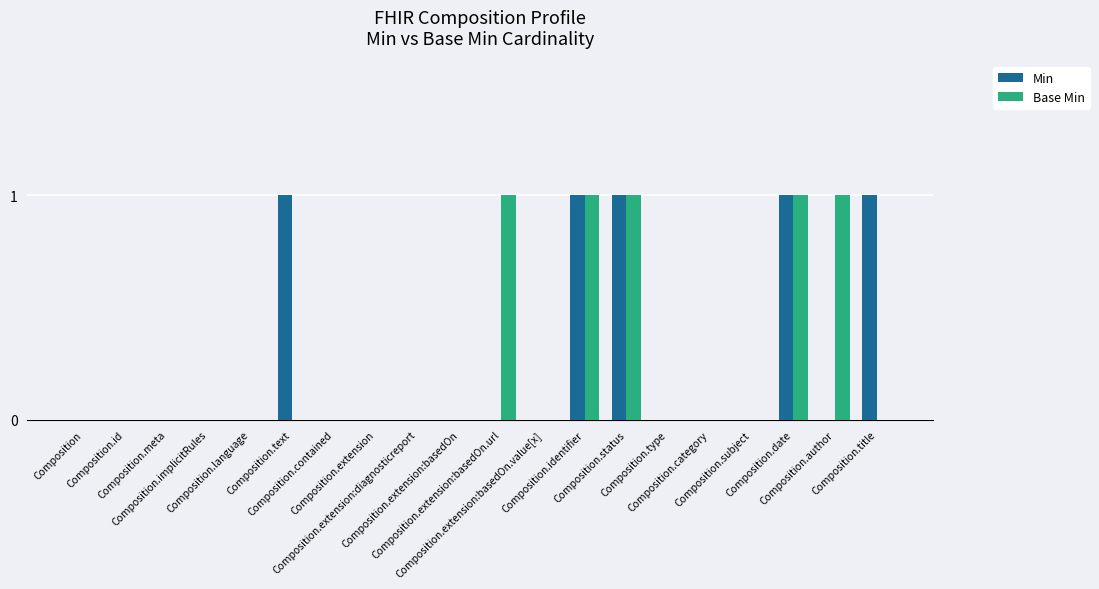

What is the sum of all Base Min values?

5